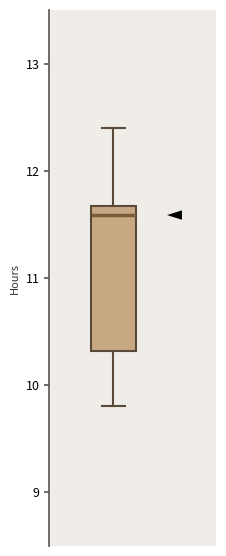

Read this box plot against the y-axis: the position of the median line, the range covered by the box, and the ends of both whiskers. The values are not printed on the chart, so give them approximately, as read against the axis.

median 11.6, box 10.3 to 11.7, whiskers 9.8 to 12.4